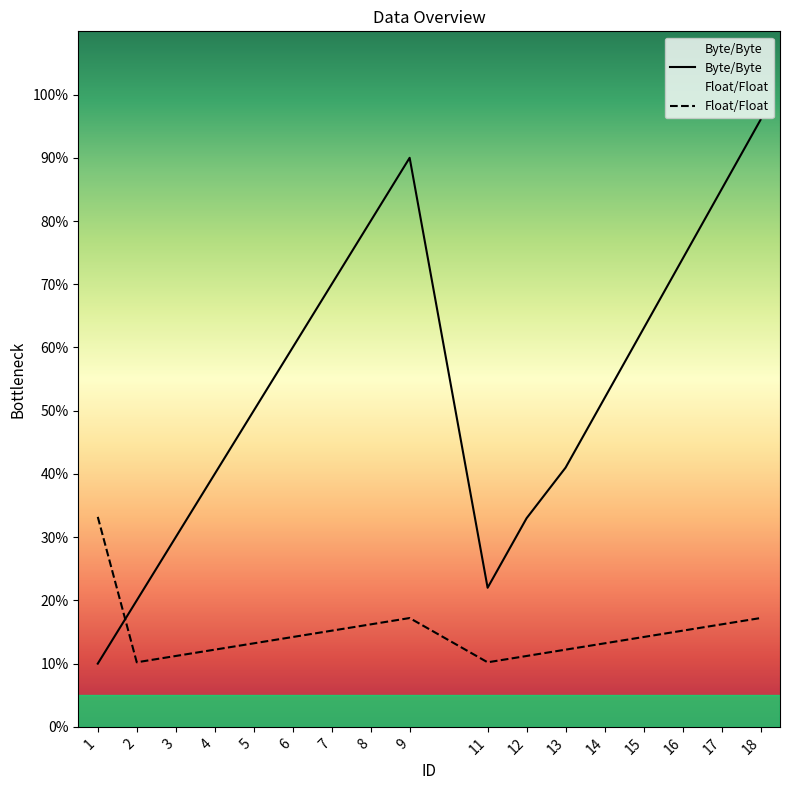

The Float/Float series shows 11.2 at 12. True or false?

True